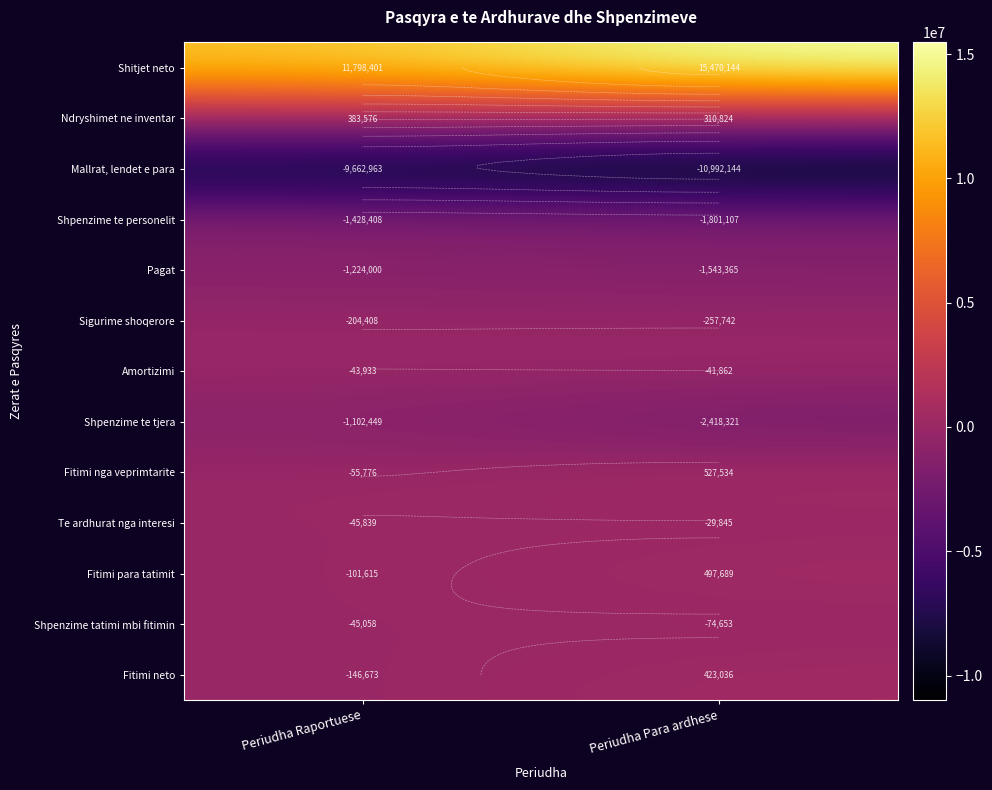

What is the smallest value displayed?

-10992144